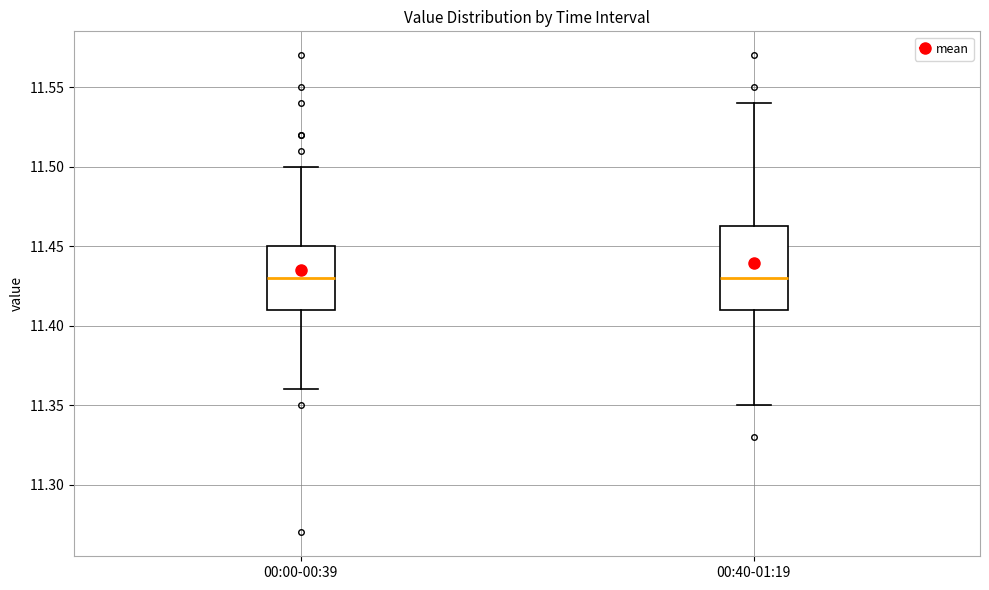

Comparing the boxes themselves (not the whiskers), which one is the tallest?

00:40-01:19